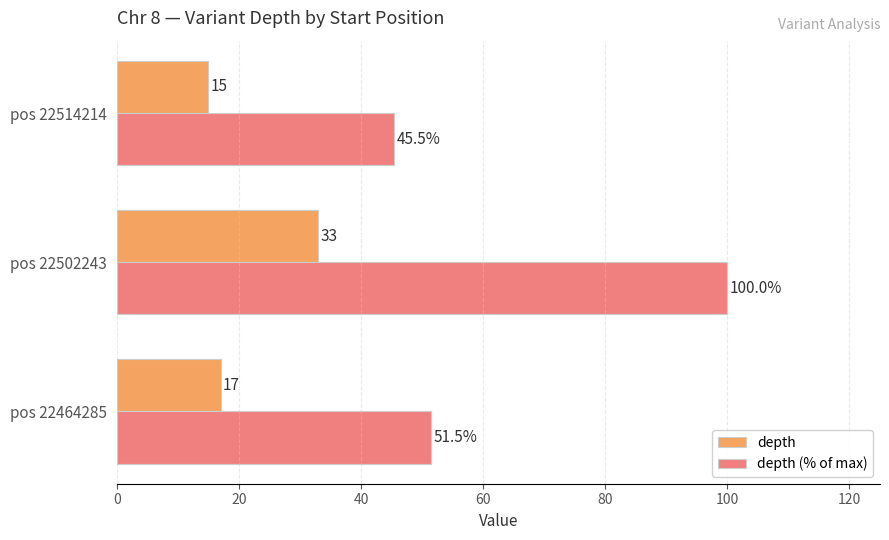

List the series in order of their overall mean, highest first.

depth (% of max), depth